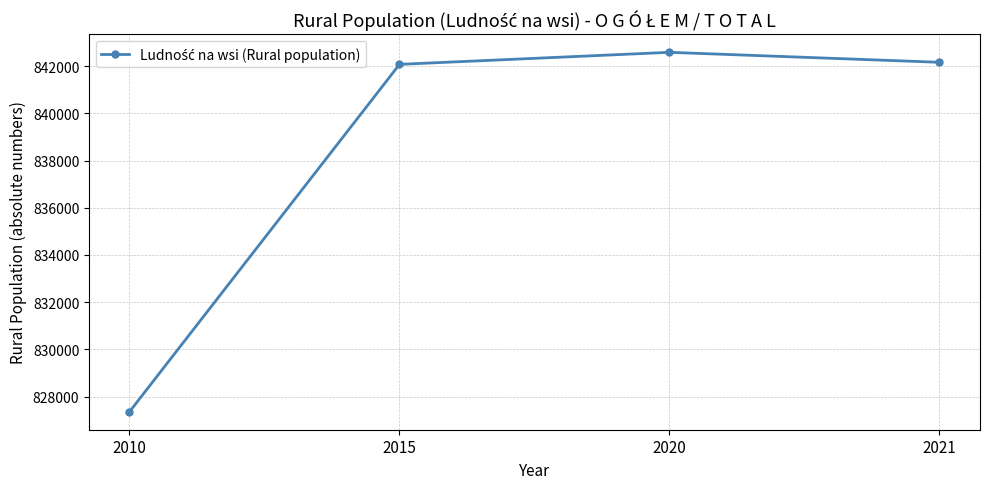

At which category does the chart reach its peak across all series?

2020